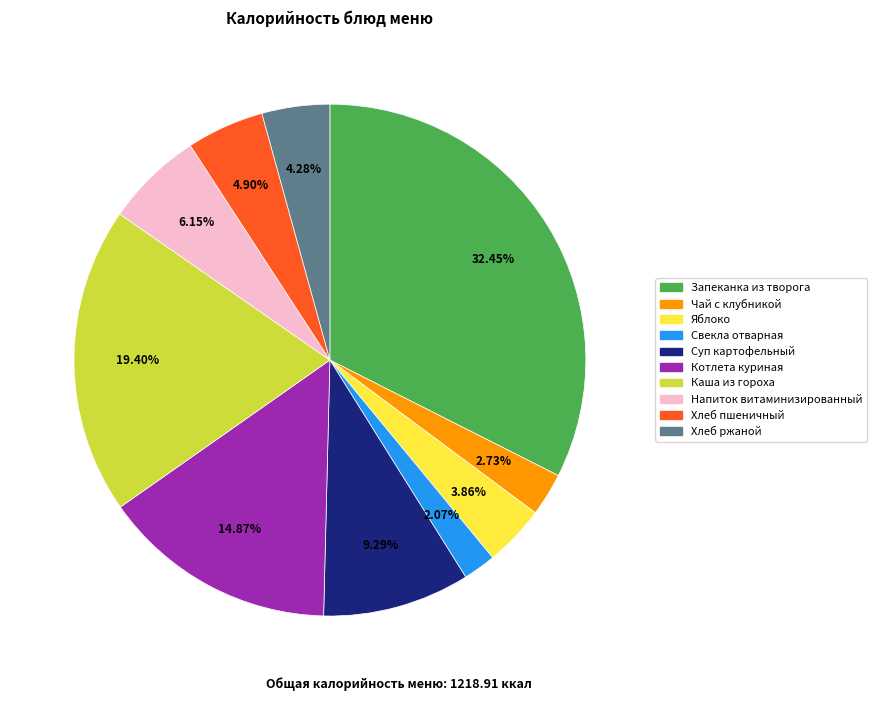

Does any single category account for the majority?

No